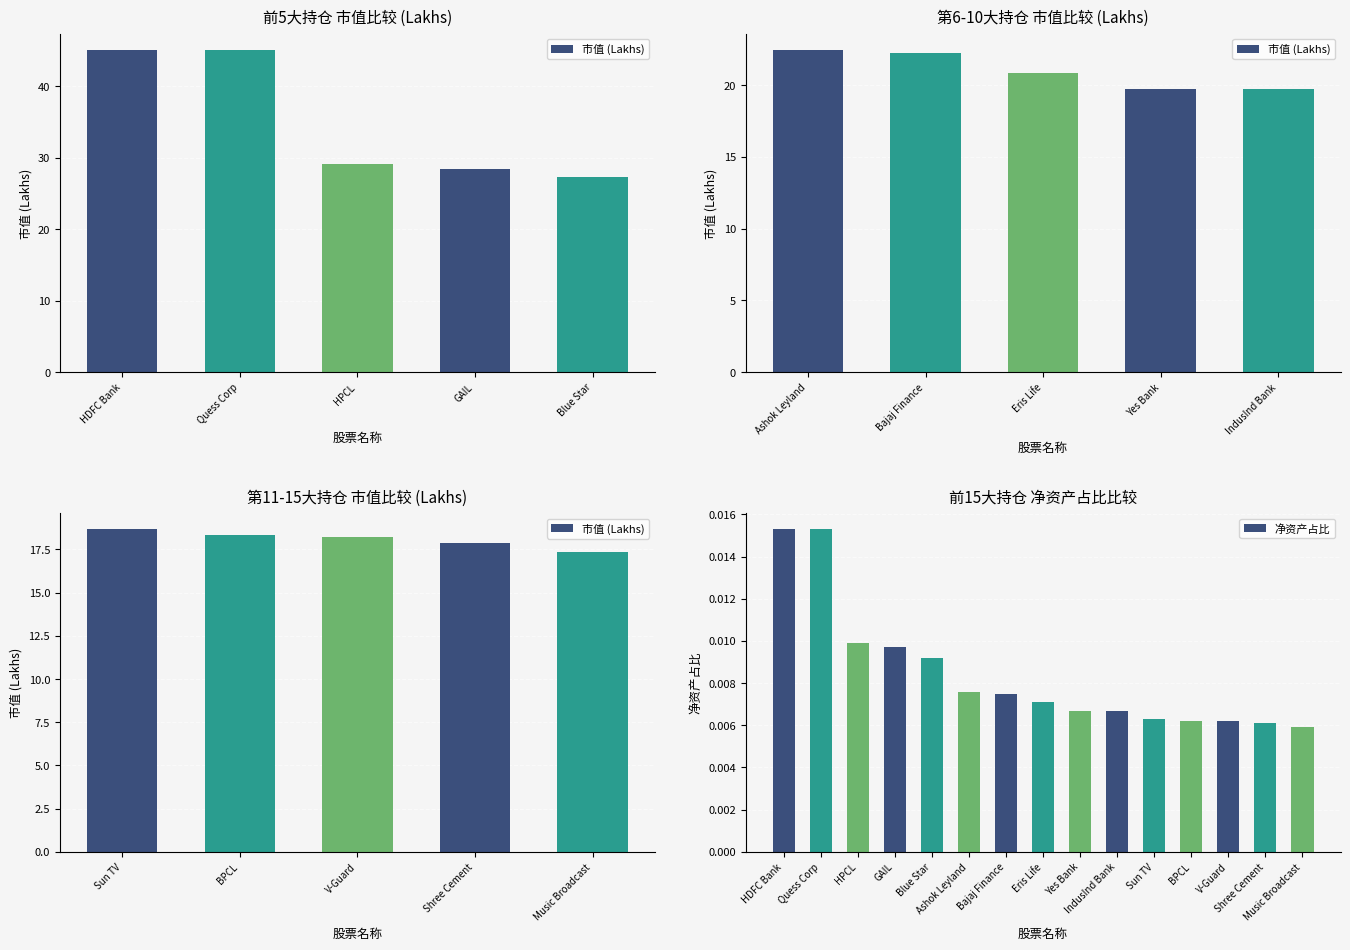

Count the 净资产占比 values in the range 0 to 1.

15